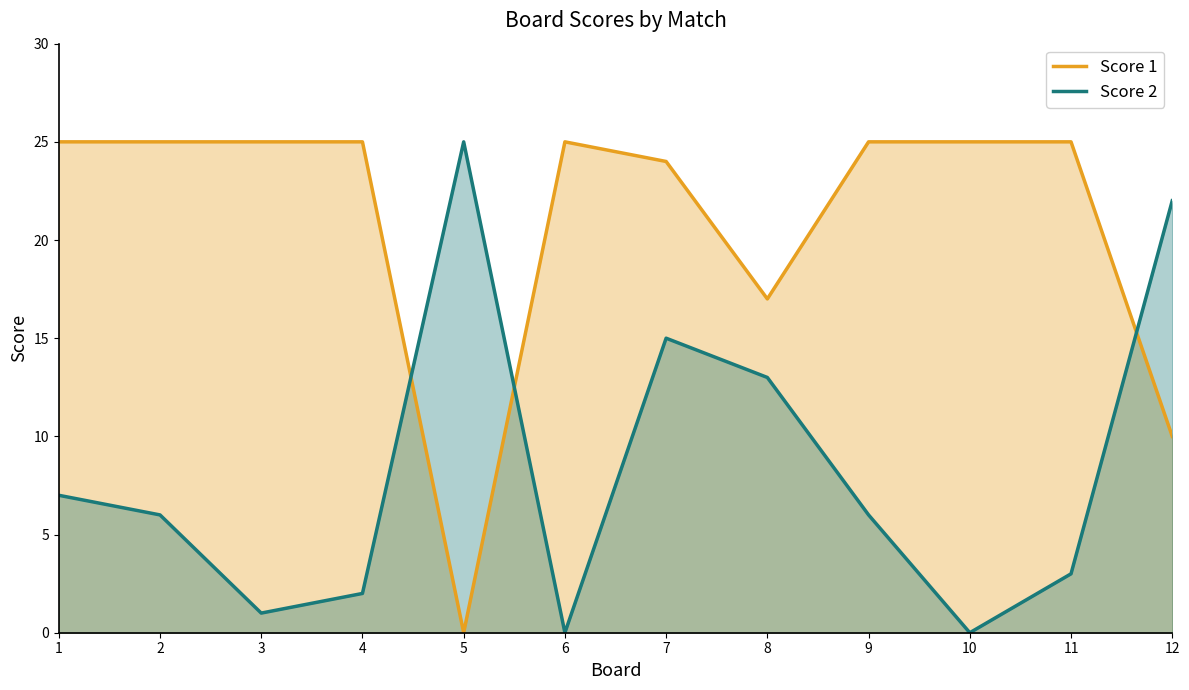

Which series has the largest total across all categories?

Score 1